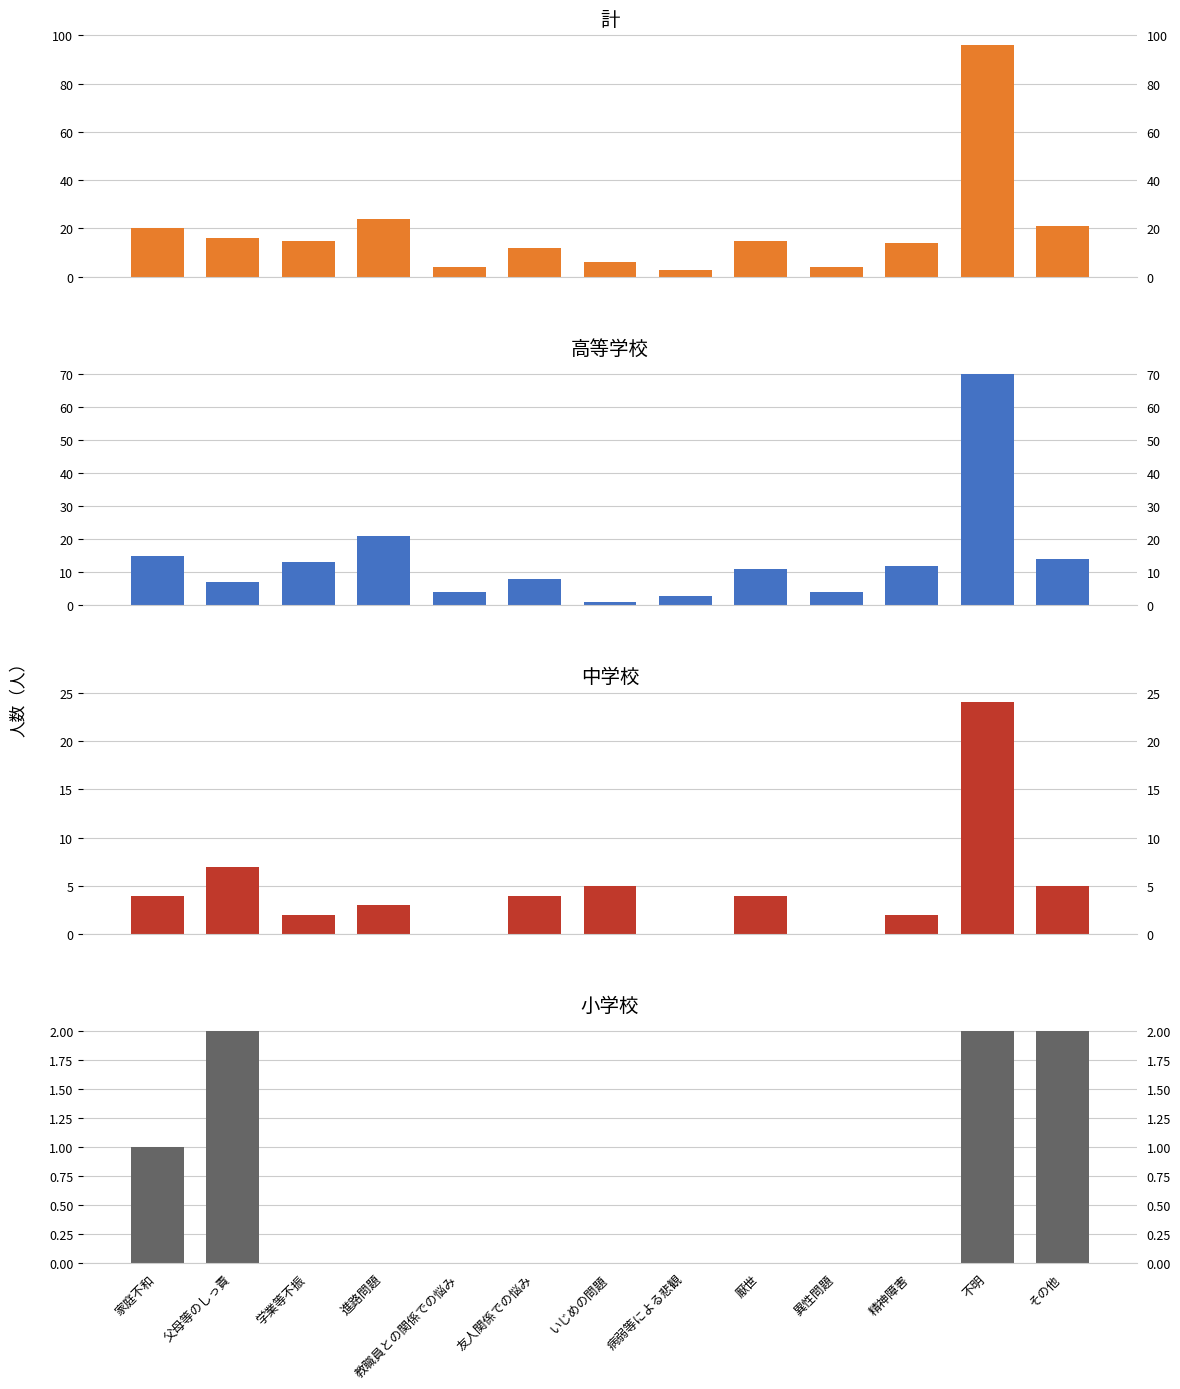

How many values in the 小学校 series exceed 0?

4